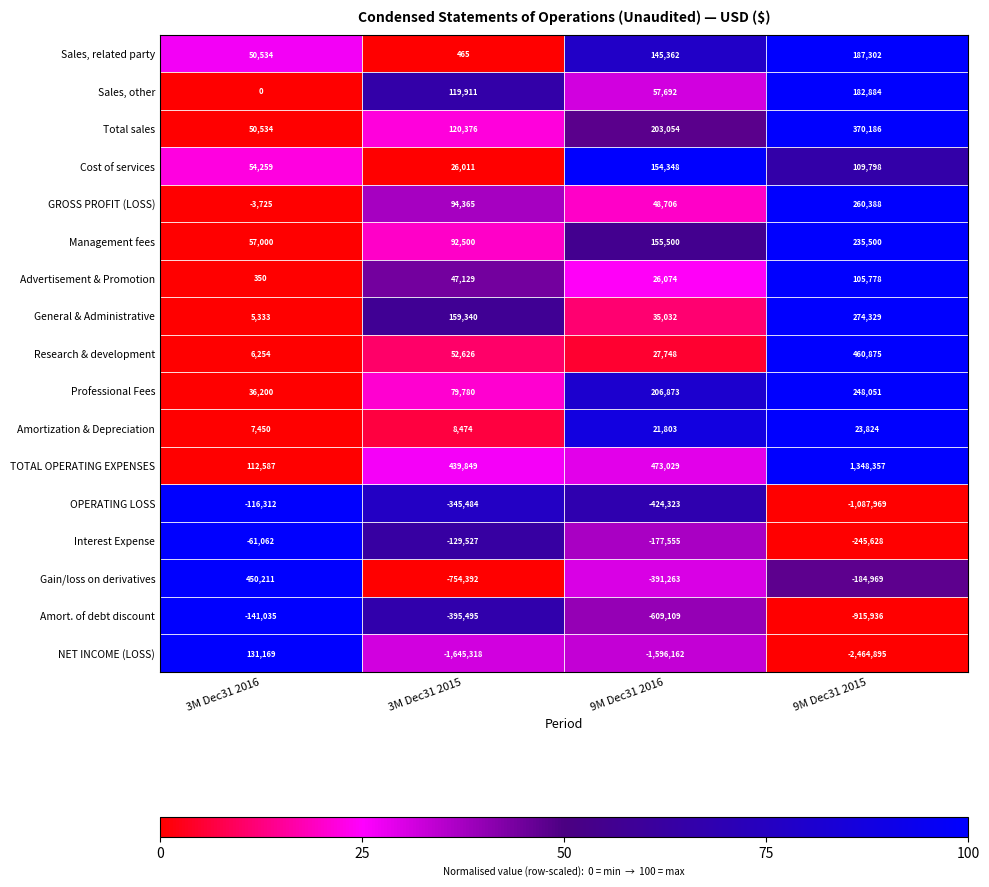

At how many categories does at least one series exceed 0?

4